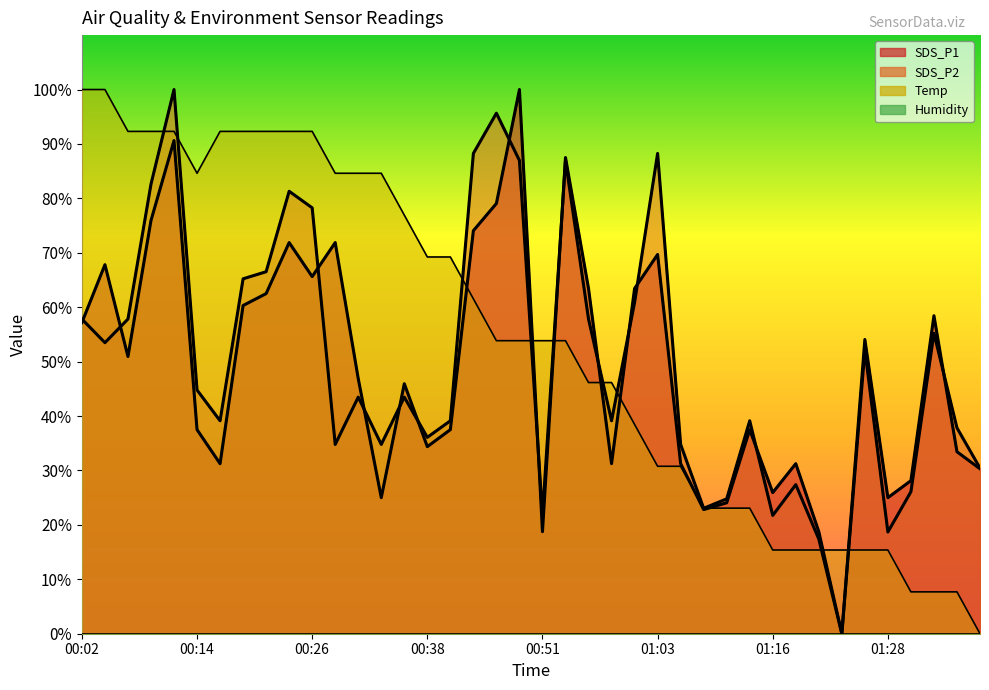

What is the average value of the SDS_P1 series?

48.5